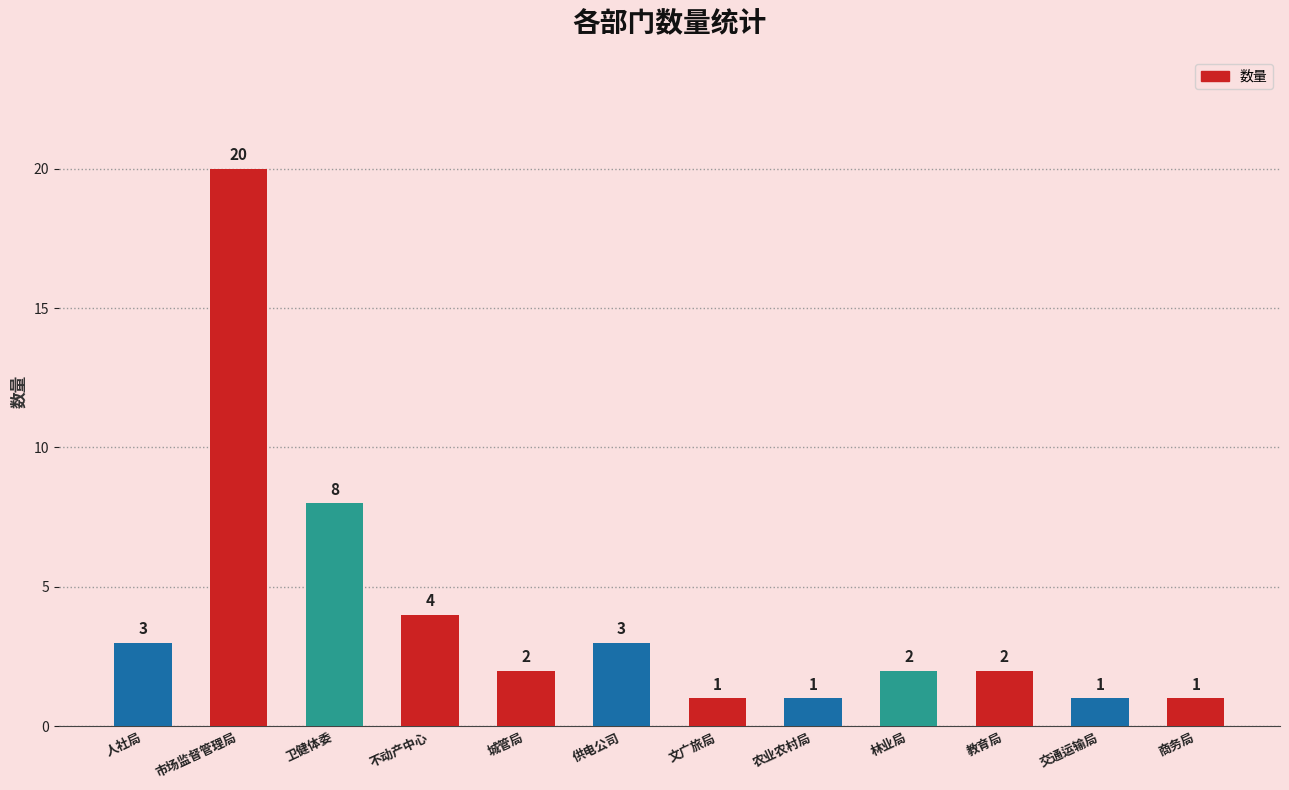

What is the difference between the values at 城管局 and 不动产中心?

2